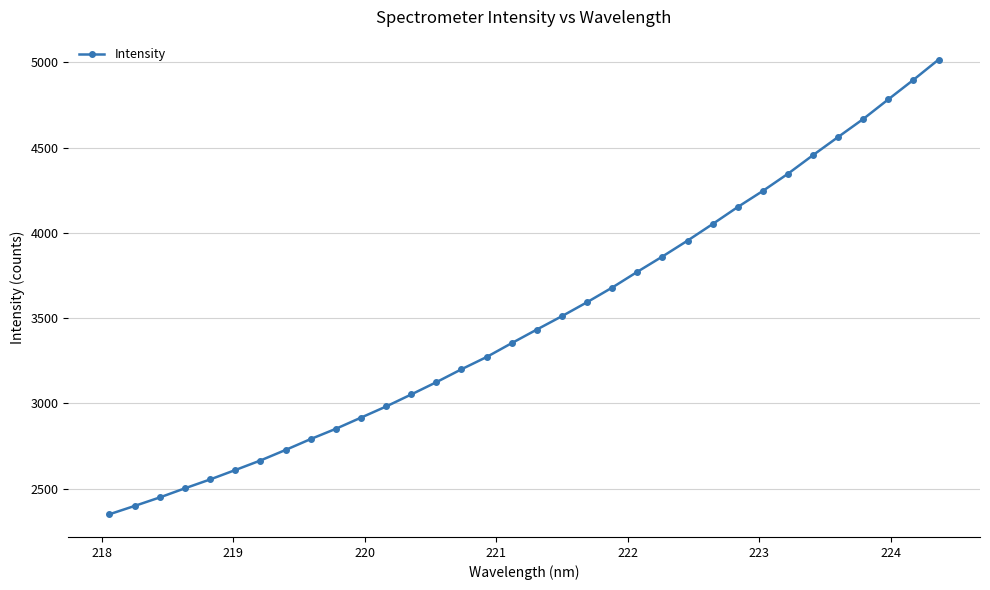

How many lines are shown in the chart?

1